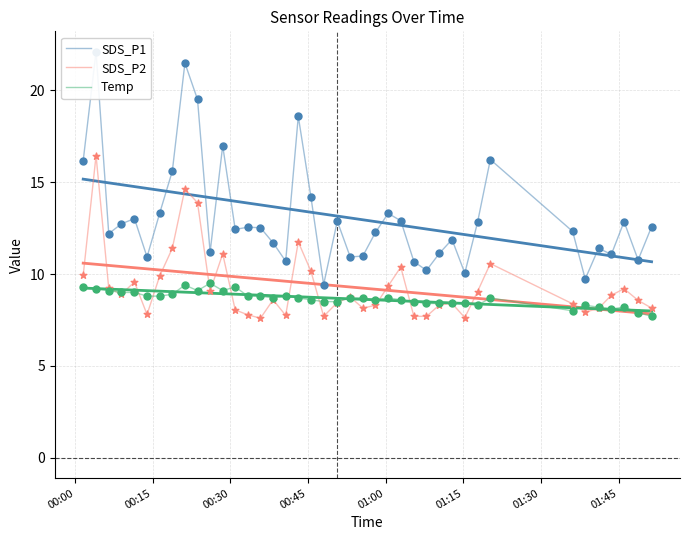

At how many categories does at least one series exceed 18?

4